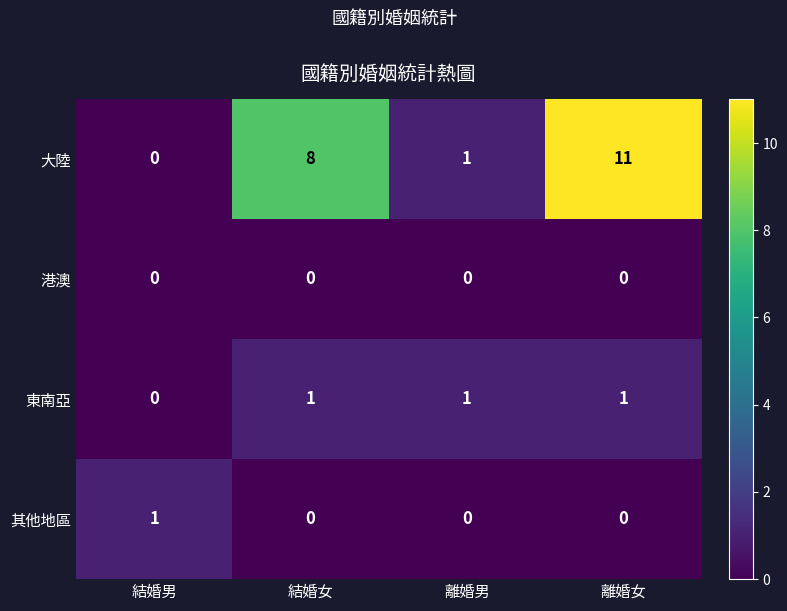

What is the difference between the highest and lowest values at 結婚男?

1